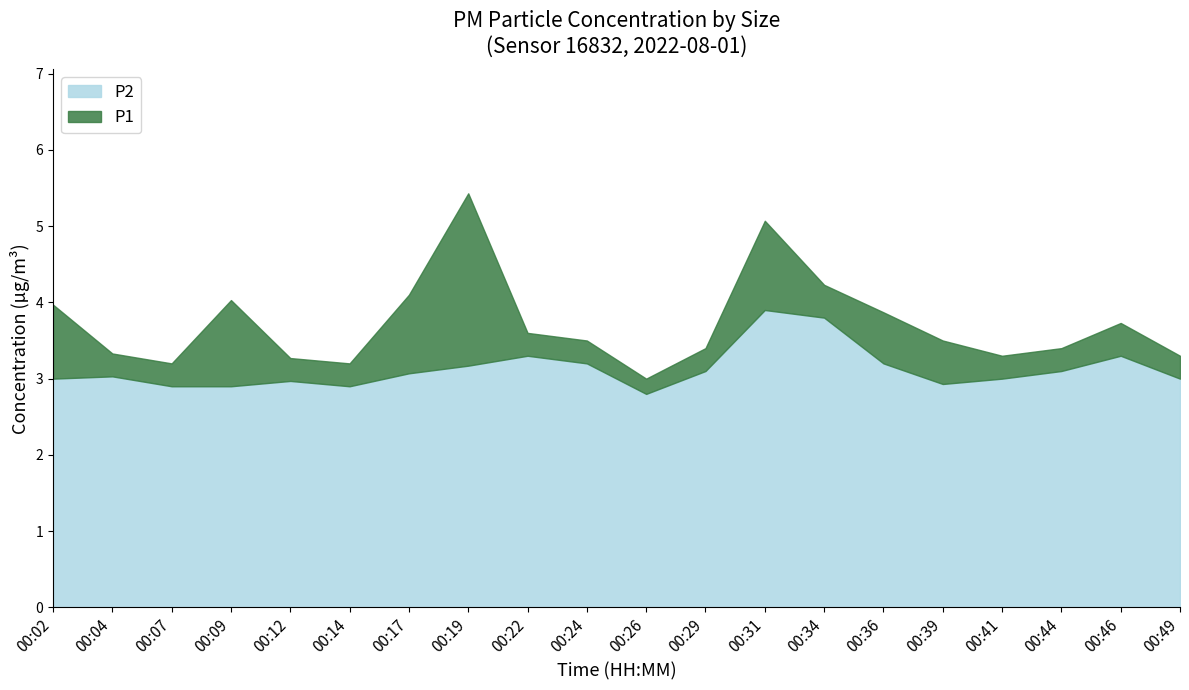

What is the total value across all series at 00:29?

3.4